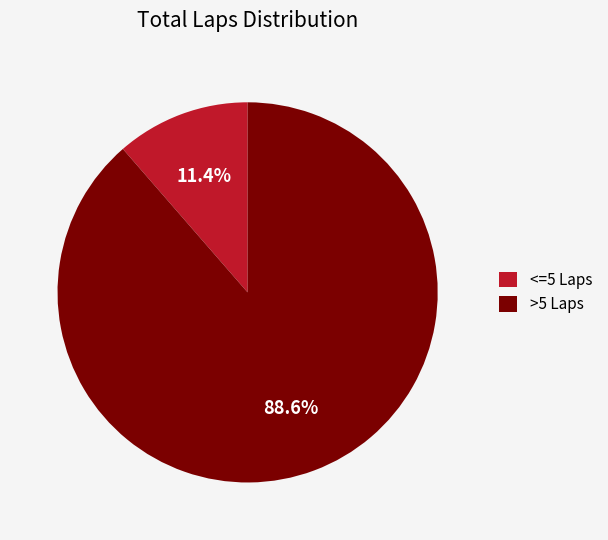

Which category has the biggest portion of the pie?

>5 Laps